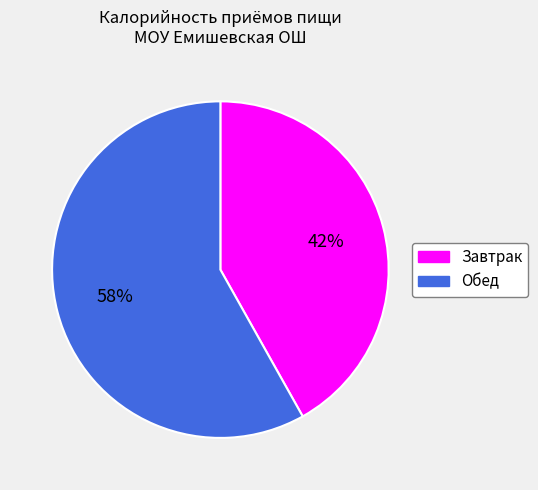

Which category has the biggest portion of the pie?

Обед